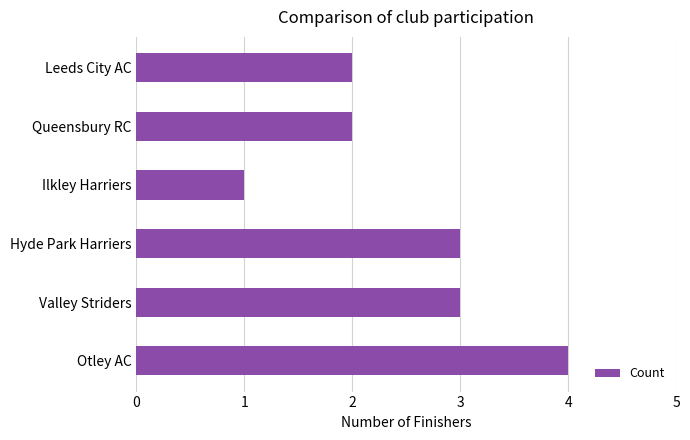

What is the sum of all values?

15